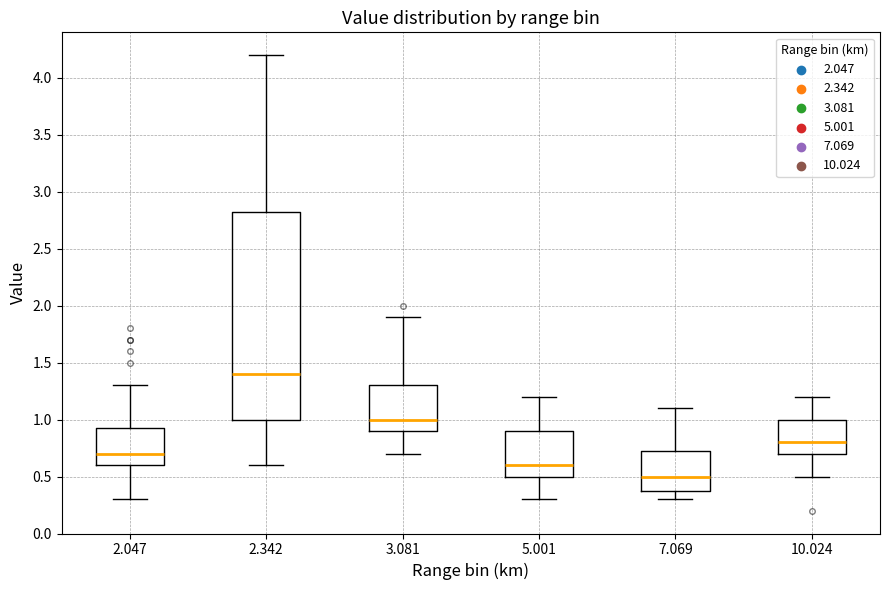

Where does the median line of the box at x = 7.069 sit on the y-axis? The values are not printed on the chart, so give them approximately, as read against the axis.

0.50